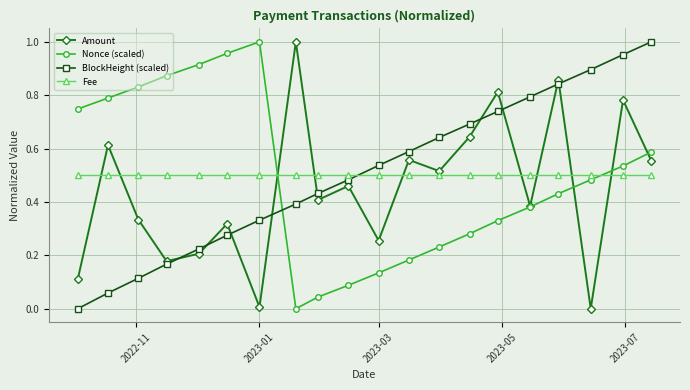

How many interior local valleys does the Amount series have?

7